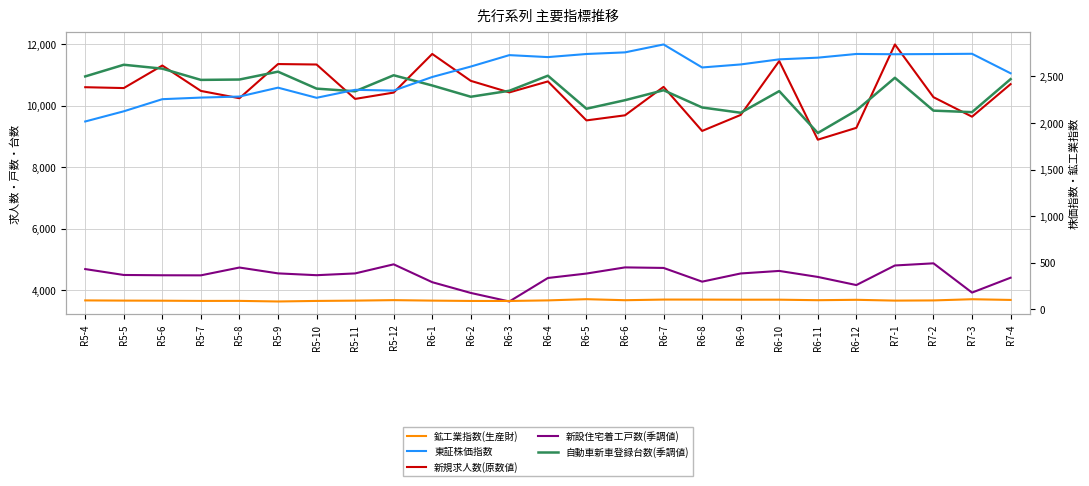

What is the highest value of the 自動車新車登録台数(季調値) series?

11335.0